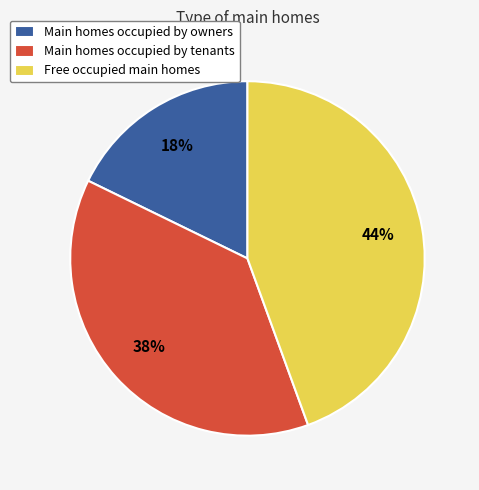

Combined, do Main homes occupied by tenants and Free occupied main homes account for over 50%?

Yes